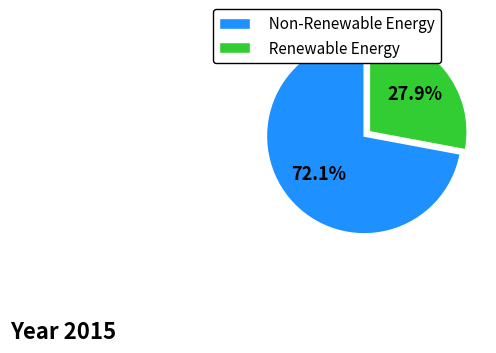

How many segments does this pie chart have?

2